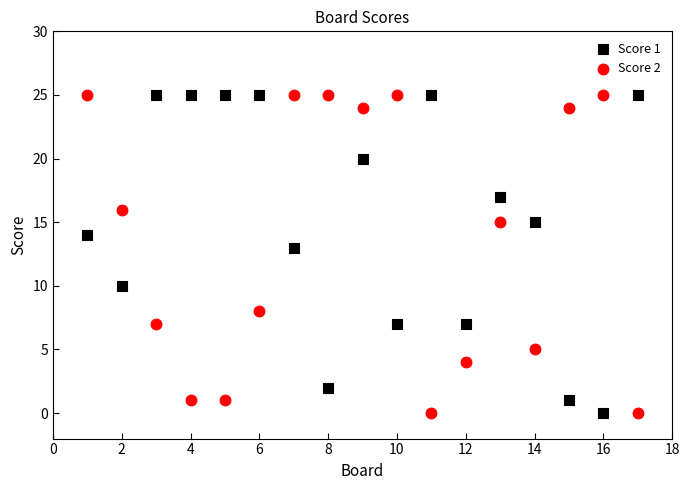

What is the X range (max minus min) for the scatter plot?

16